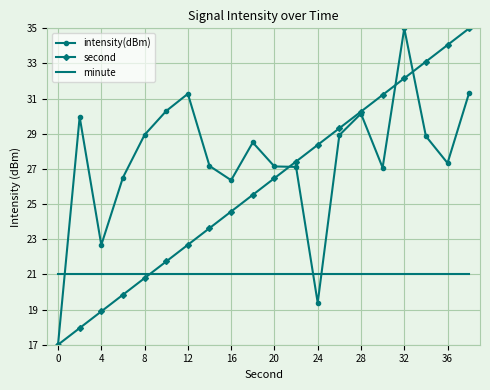

What is the minimum value shown in the chart?

17.0